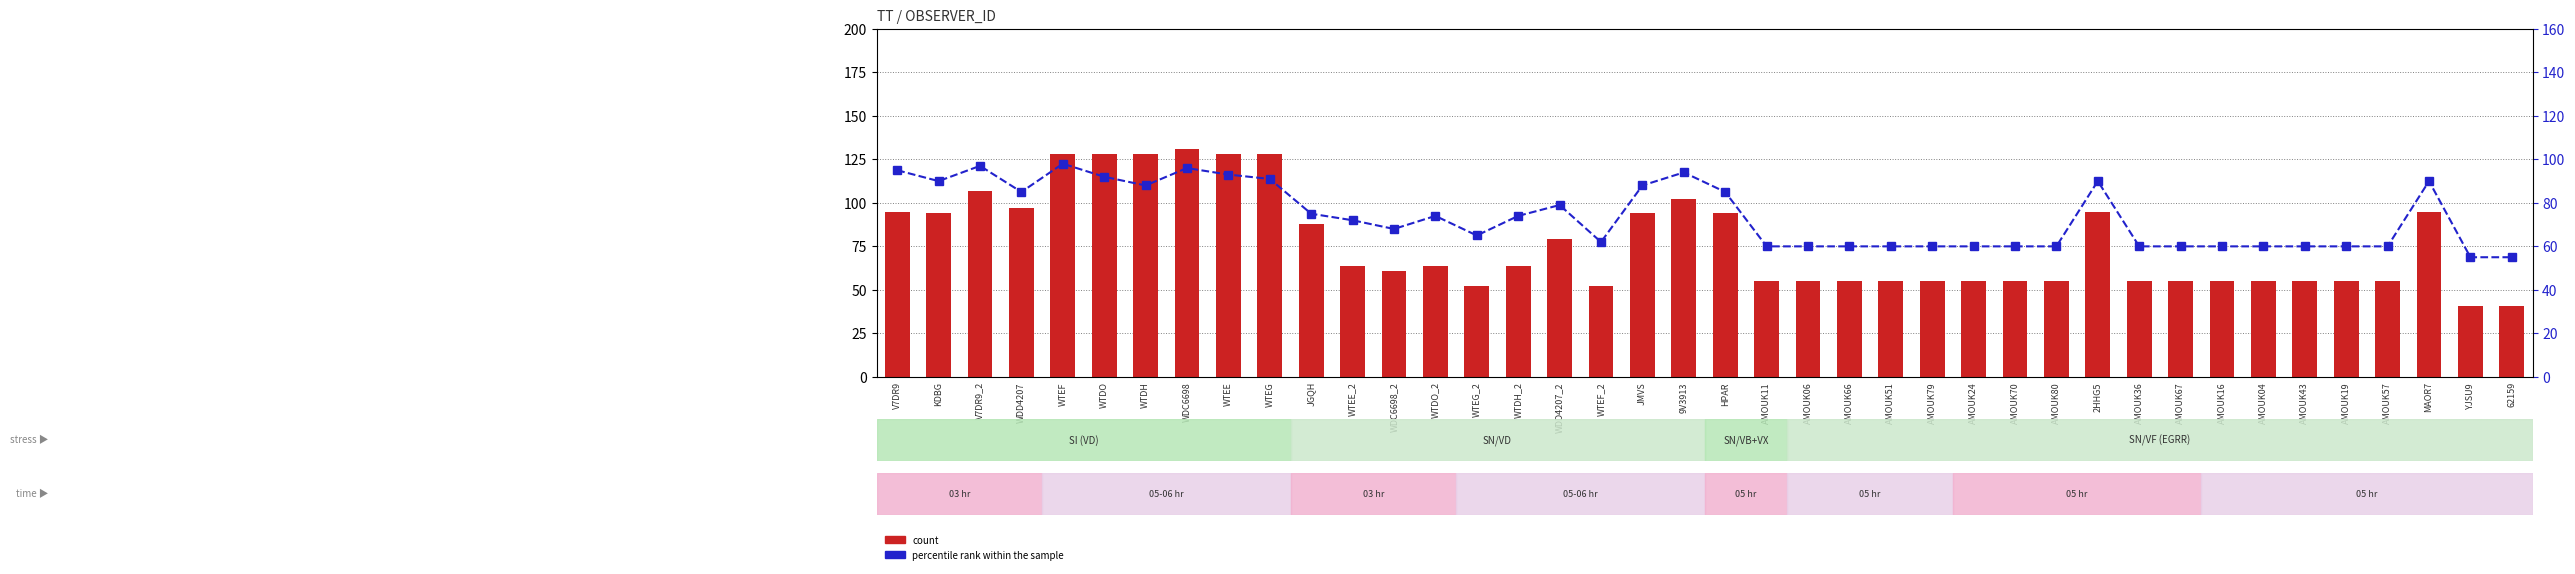

Which series has the largest range (max minus min)?

count